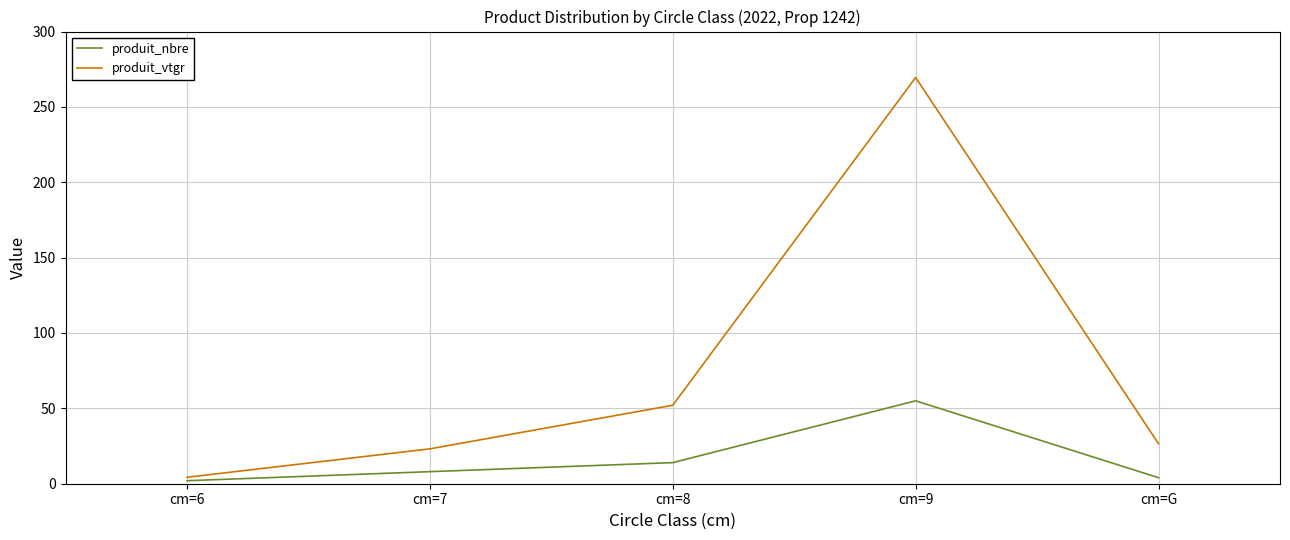

Which label corresponds to the largest value in the chart?

cm=9